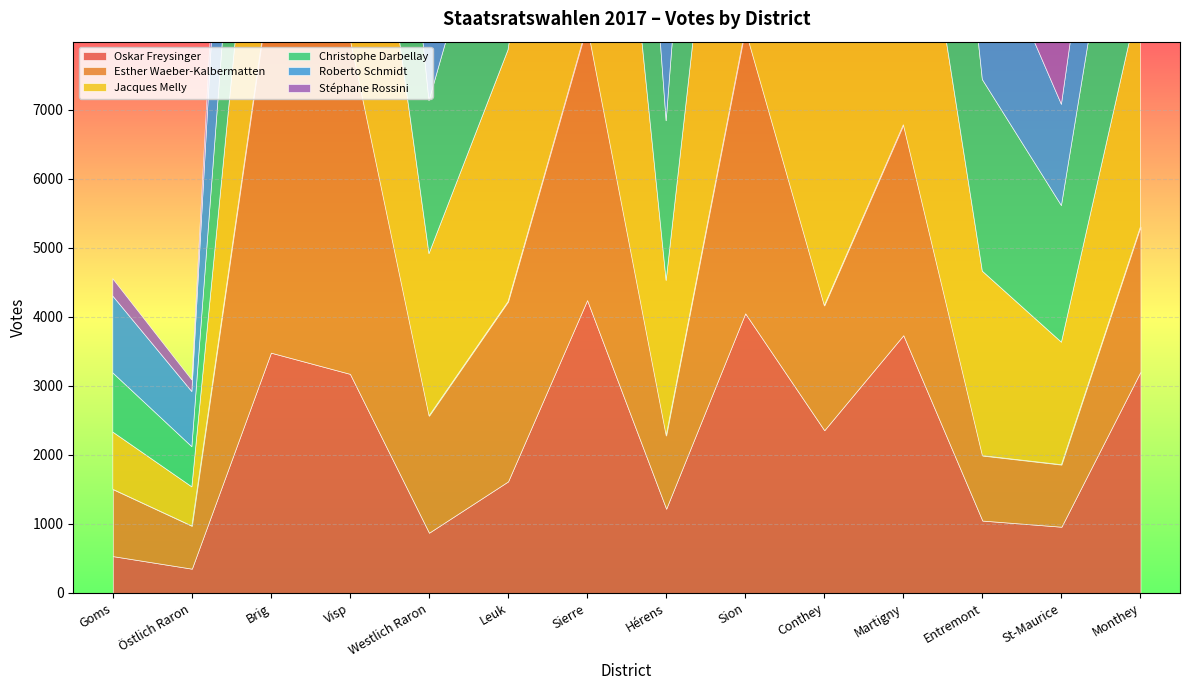

What is the sum of all Oskar Freysinger values?

30857